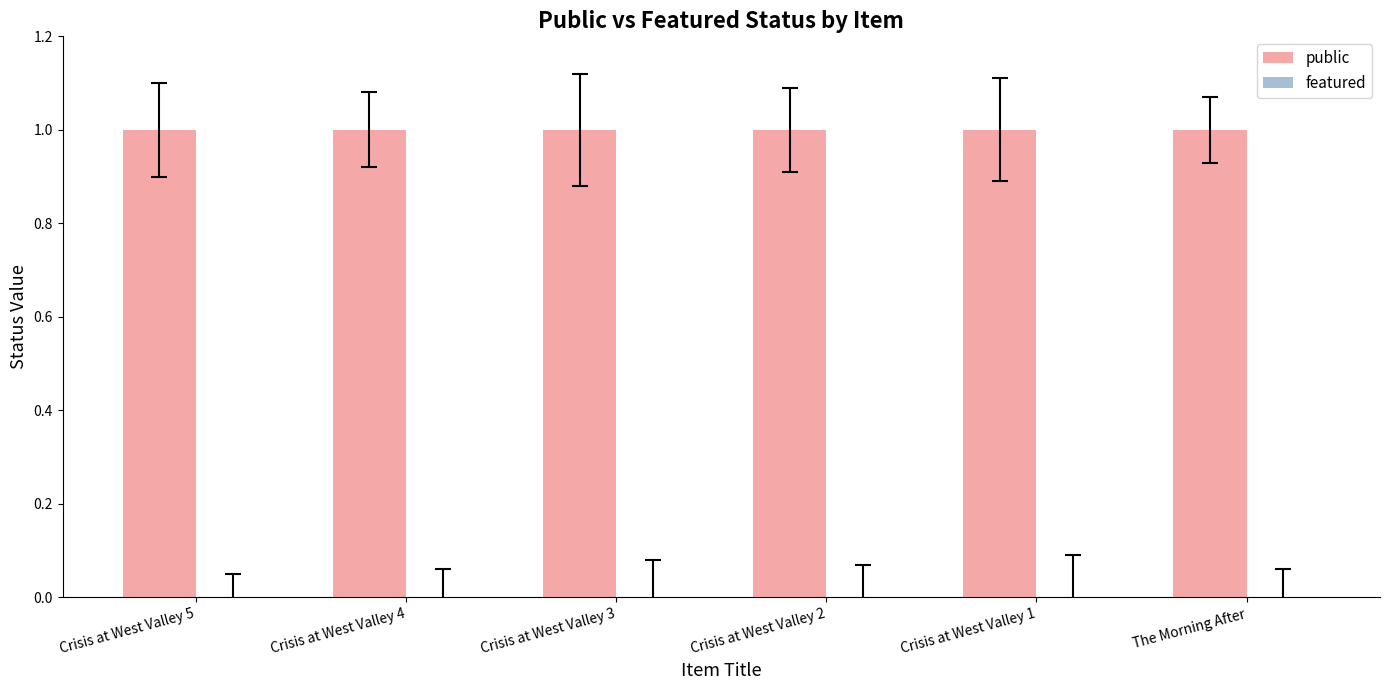

At how many categories does at least one series exceed 0?

6